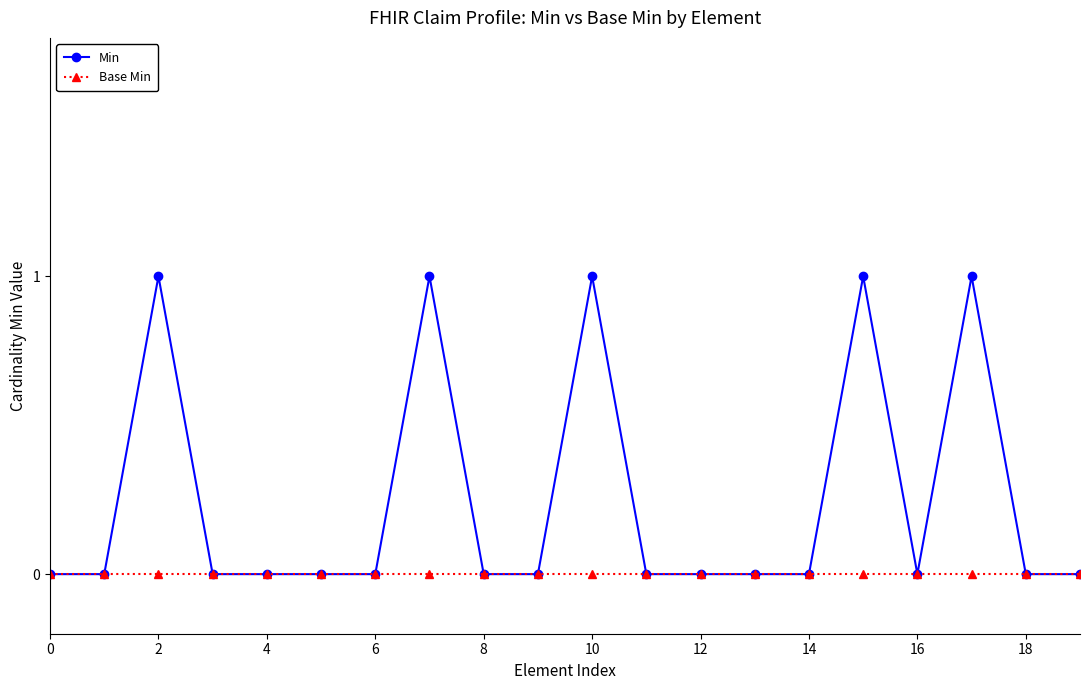

Which series has the largest range (max minus min)?

Min